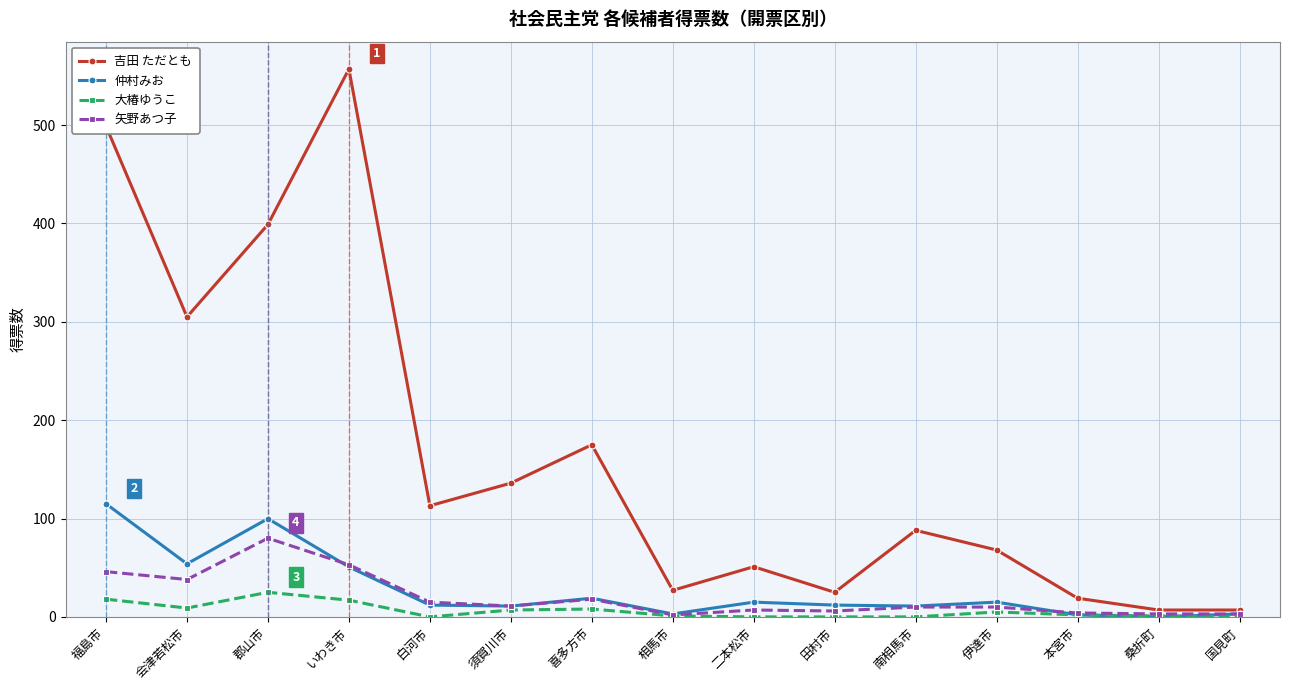

What is the average value of the 矢野あつ子 series?

20.4